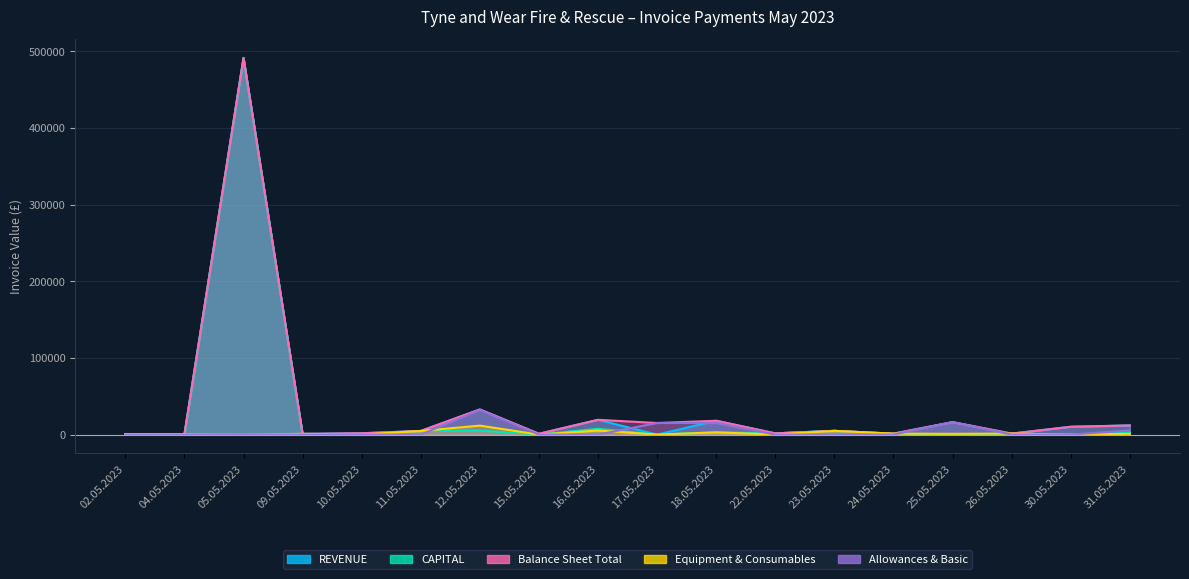

Between 22.05.2023 and 24.05.2023, which series saw the biggest shift?

CAPITAL